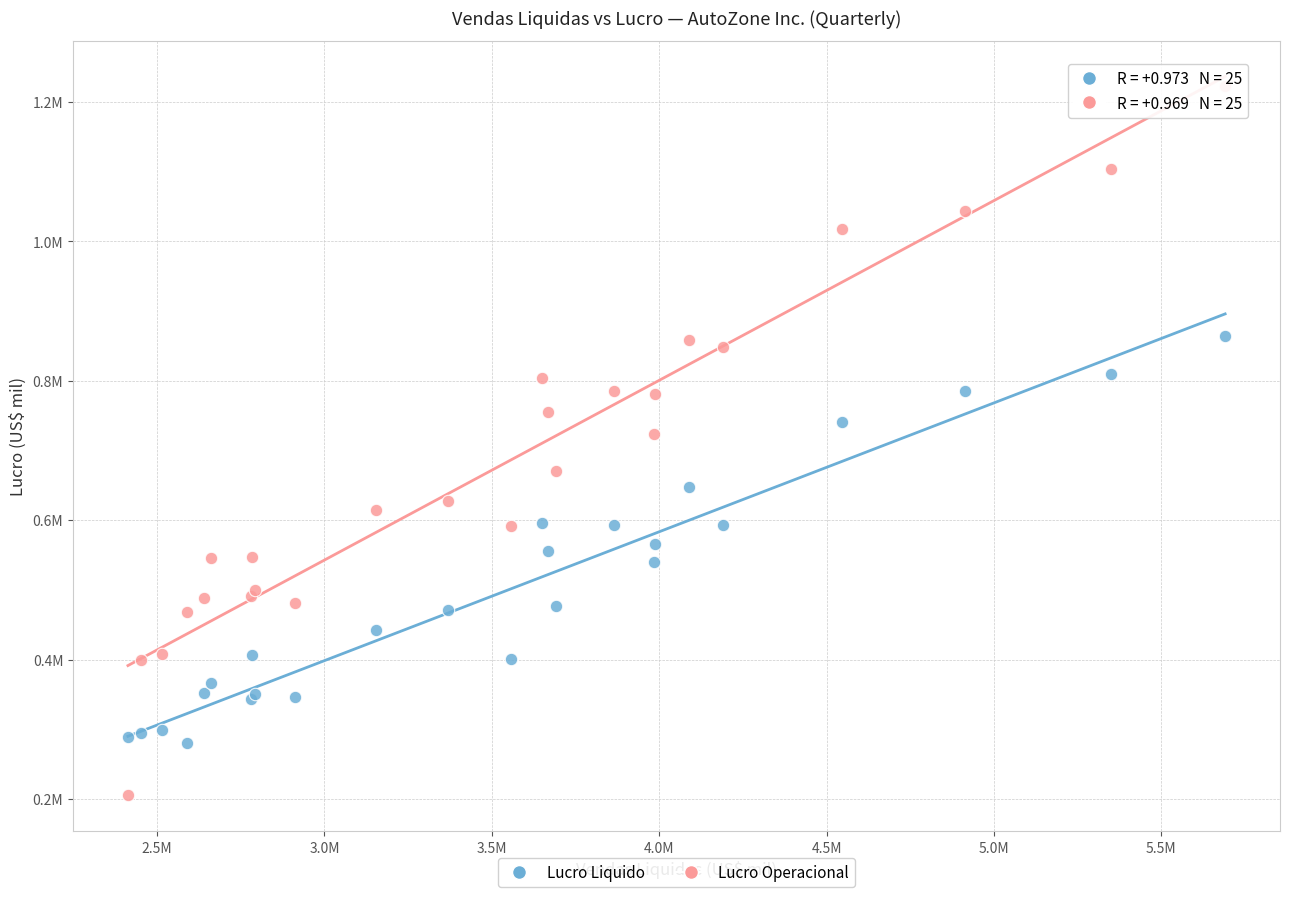

Which series has the largest Y range (max minus min)?

Lucro Operacional